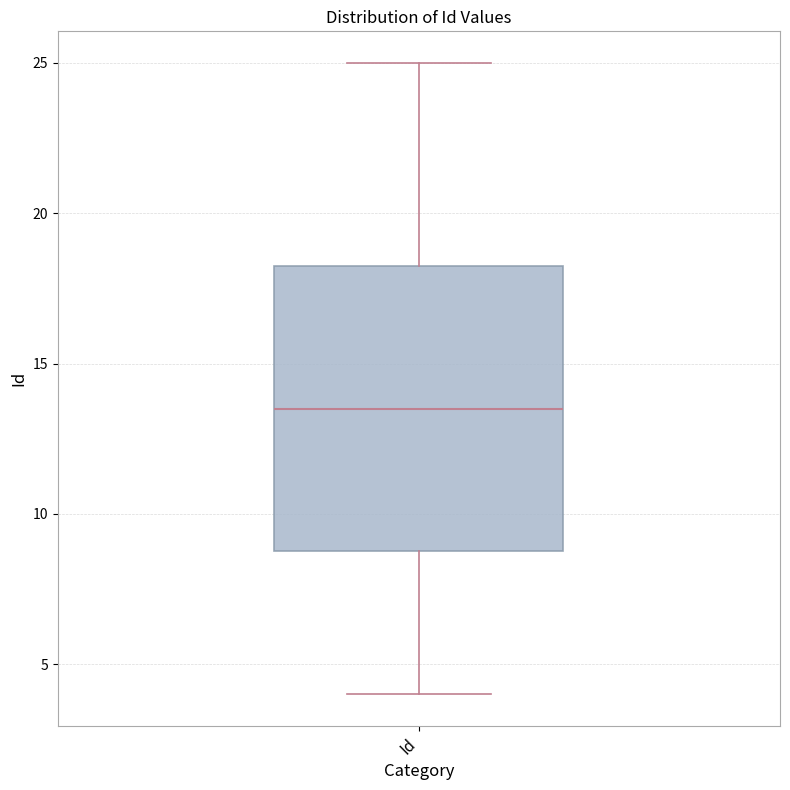

Transcribe this box plot: give where the median line is, the range the box spans, and where the two whiskers end, as read against the y-axis. The values are not printed on the chart, so give them approximately, as read against the axis.

median 13.5, box 9.0 to 18.5, whiskers 4.0 to 25.0